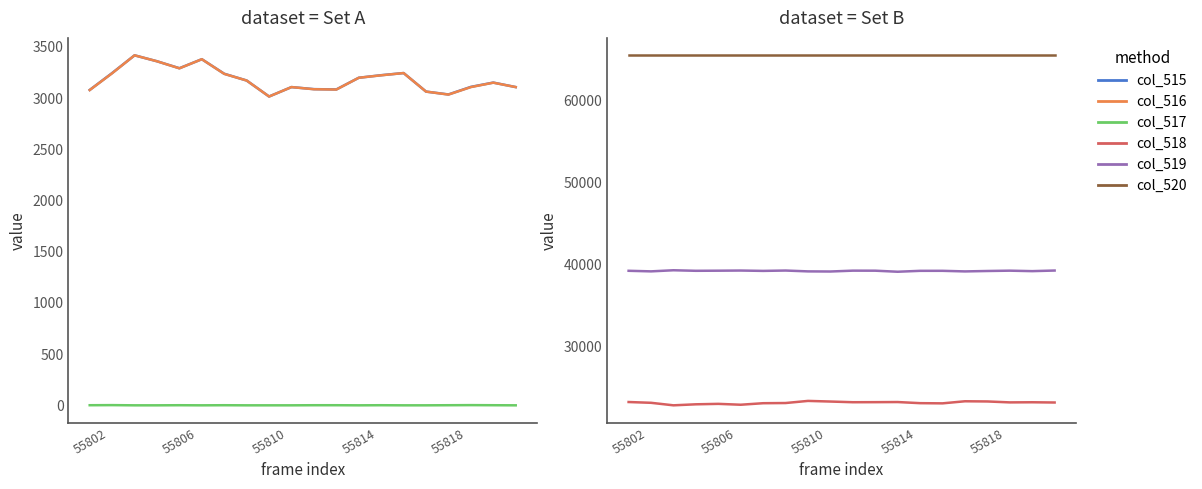

What is the value of the col_519 point at the 13th from the left?

39121